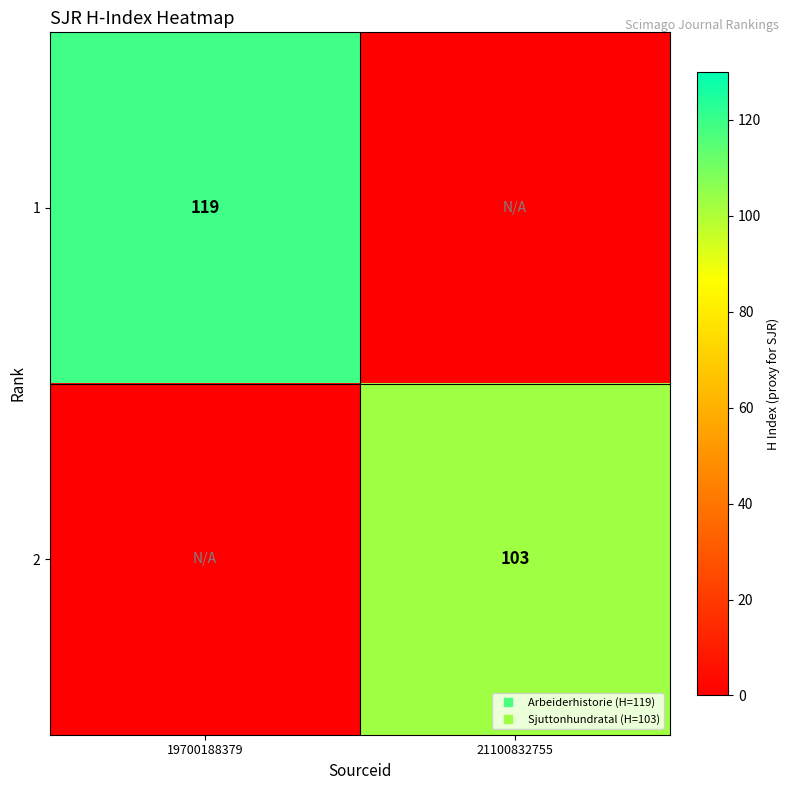

What is the approximate value of 1 at 19700188379, to the nearest 5?

120